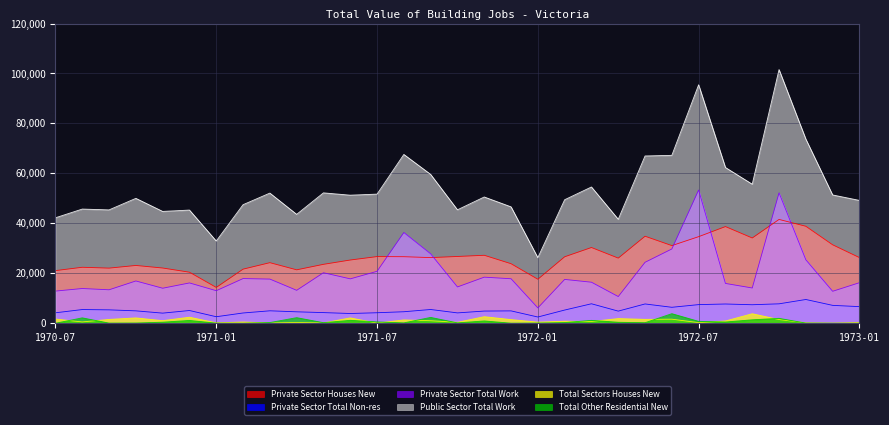

True or false: Private Sector Total Work and Private Sector Total Non-res intersect in this chart.

False